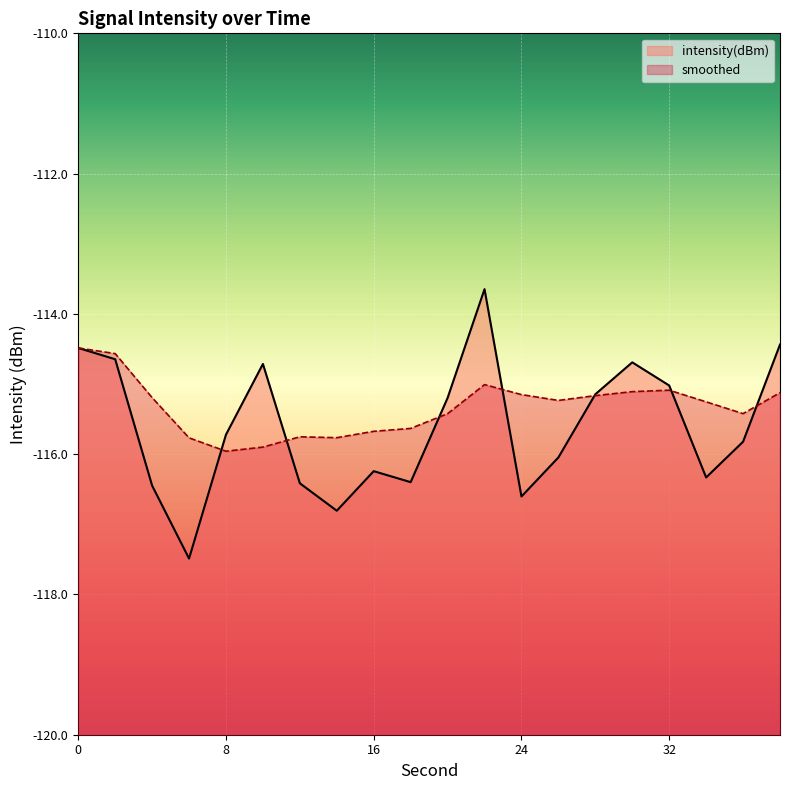

Where is the first local minimum for intensity(dBm)?

6